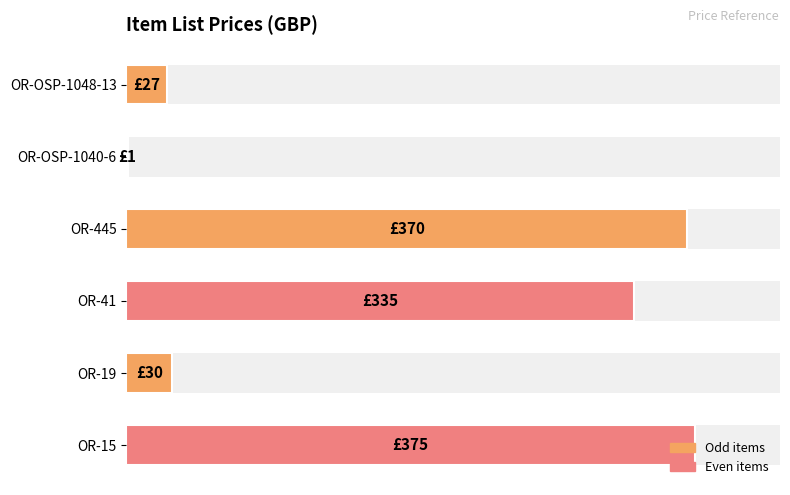

How many bars are there in total?

6